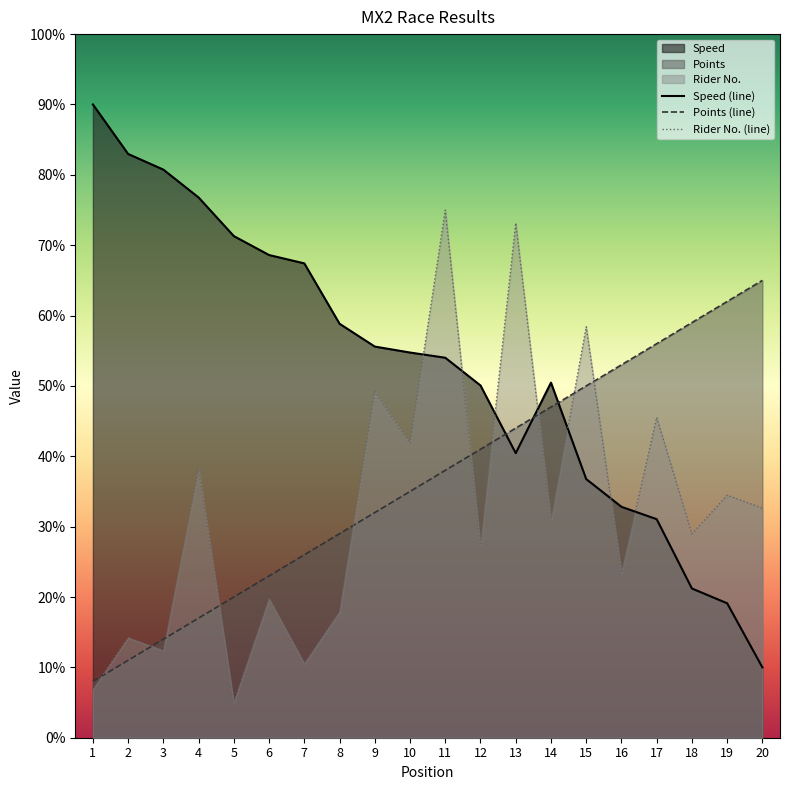

What is the average value of the Rider No. (line) series?

32.3